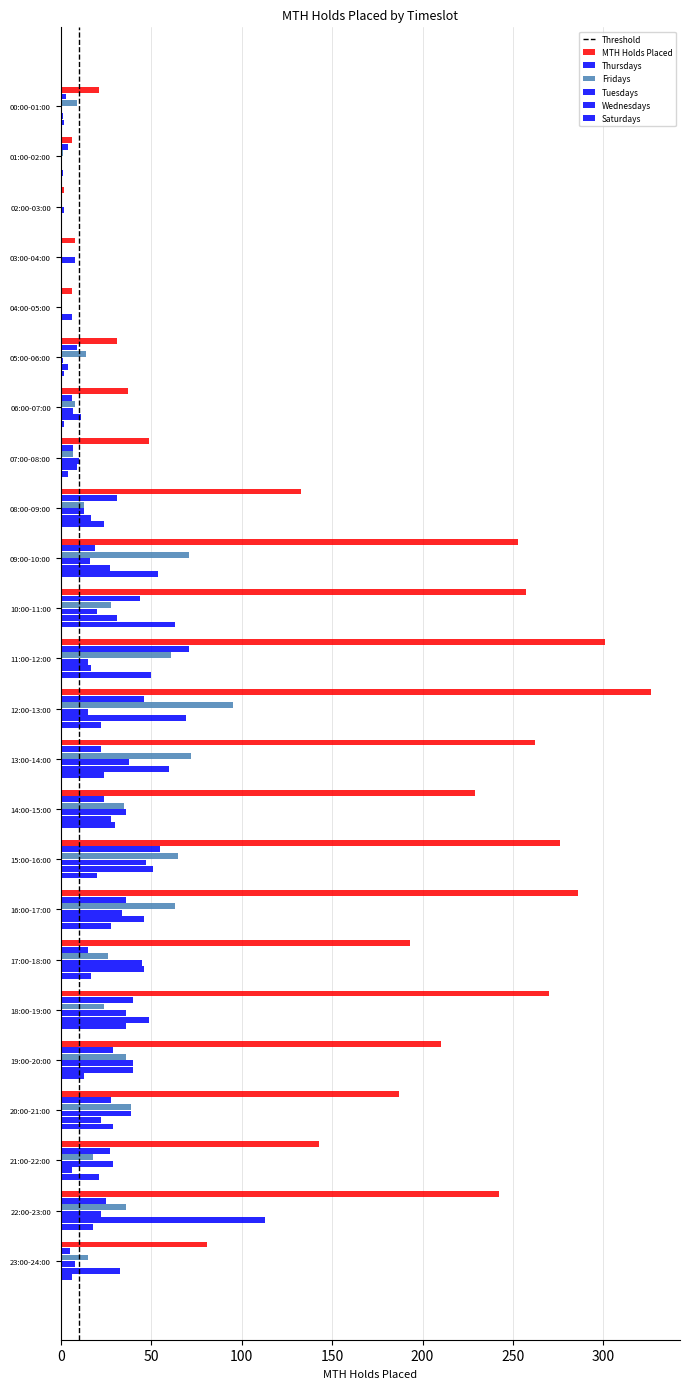

Count the number of categories in the chart.

24